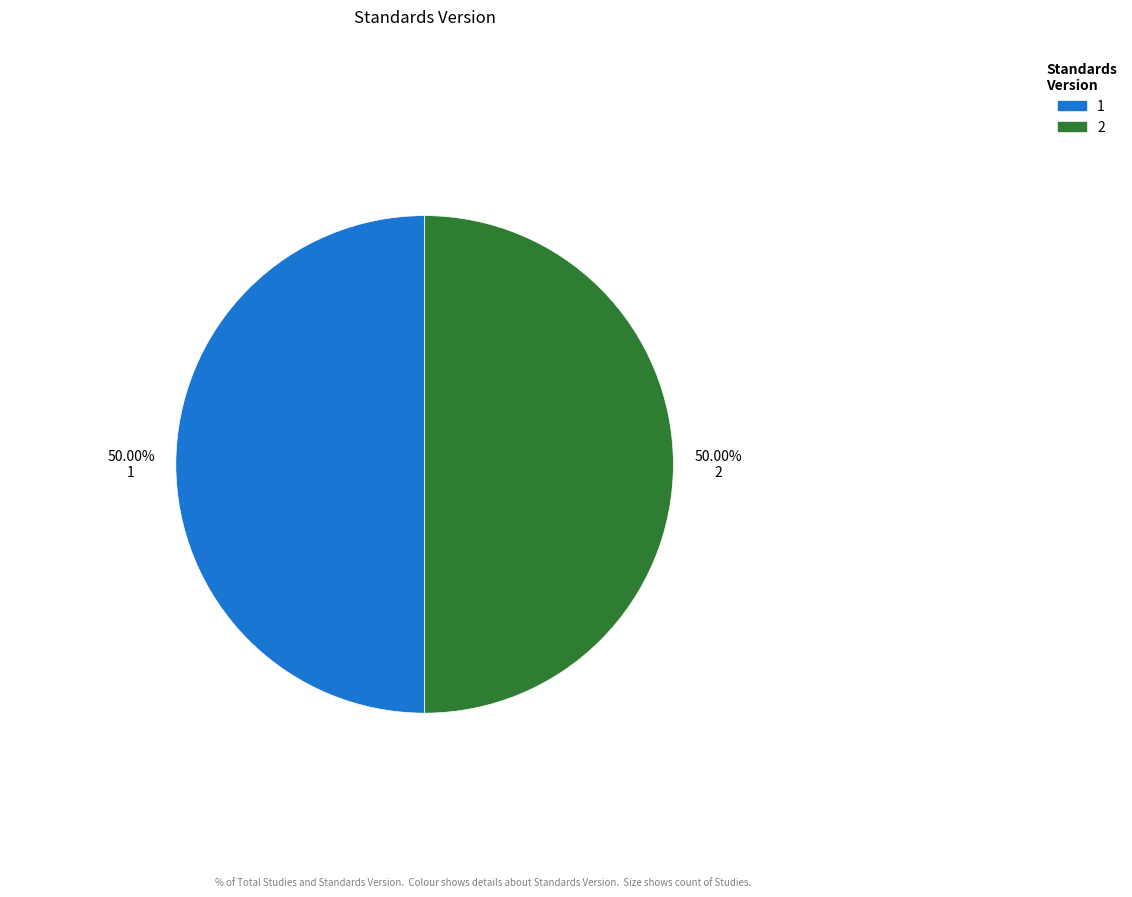

How many segments does this pie chart have?

2